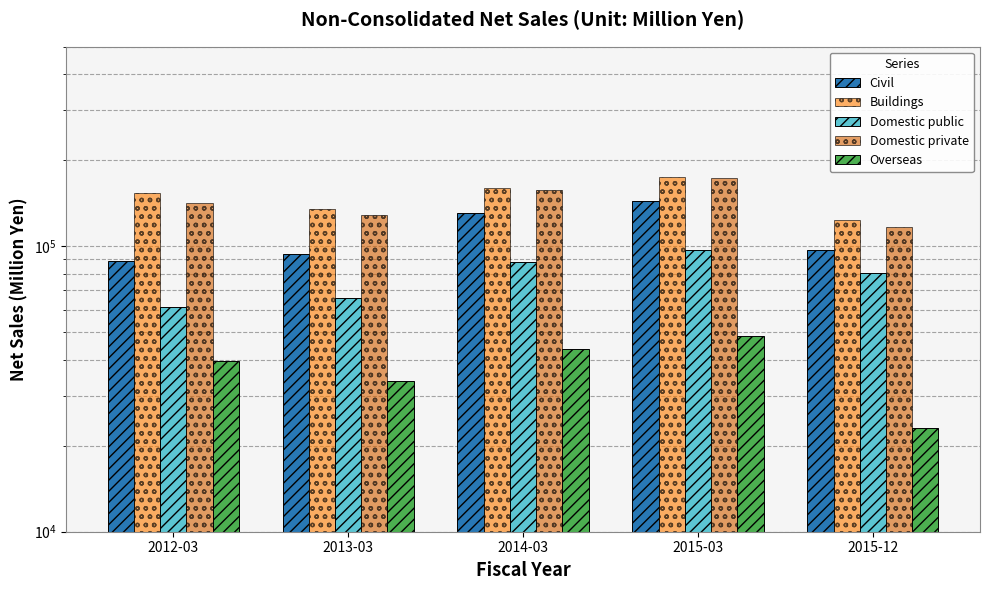

What is the total value across all series at 2014-03?

579787